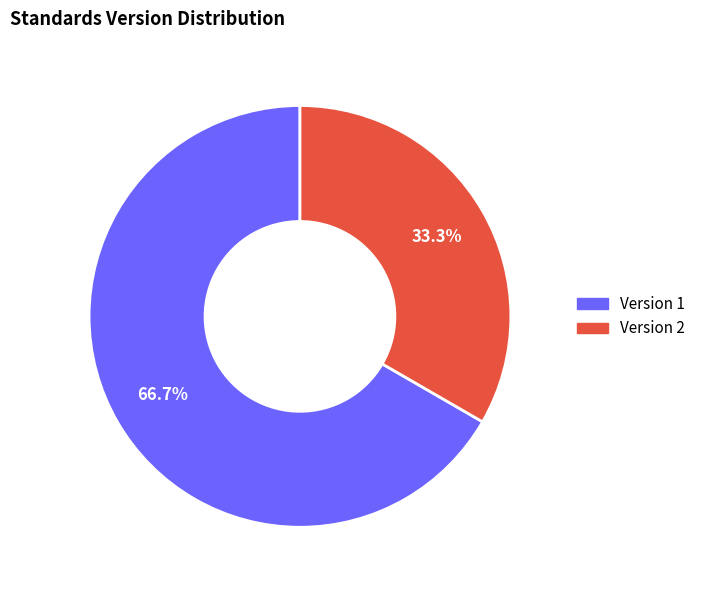

How many segments does this pie chart have?

2